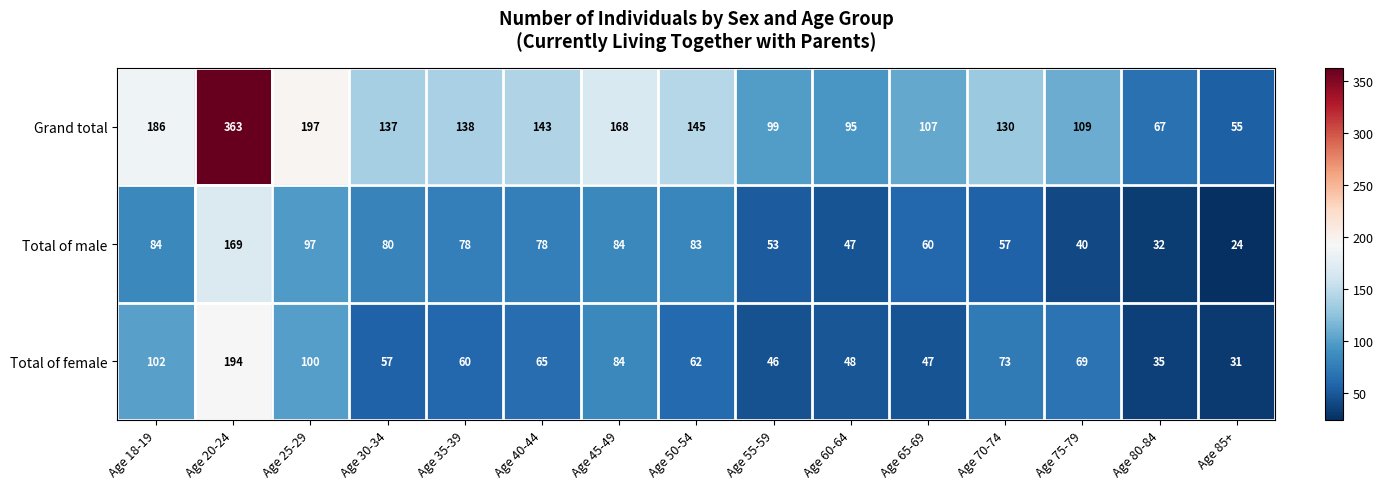

What is the total value across all series at Age 65-69?

214